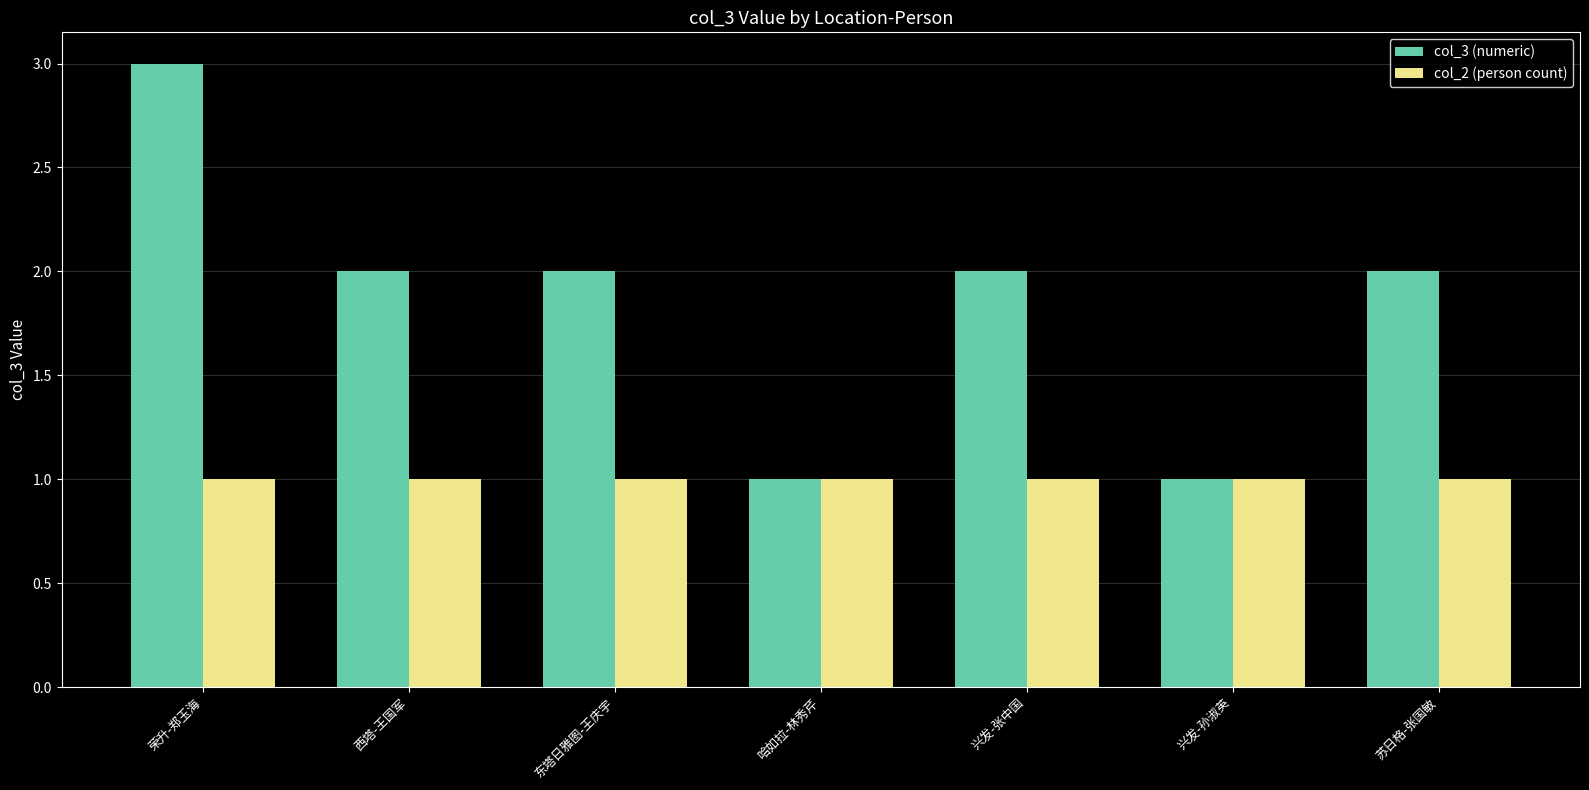

At which category is the sum across all series the highest?

荣升-郑玉海